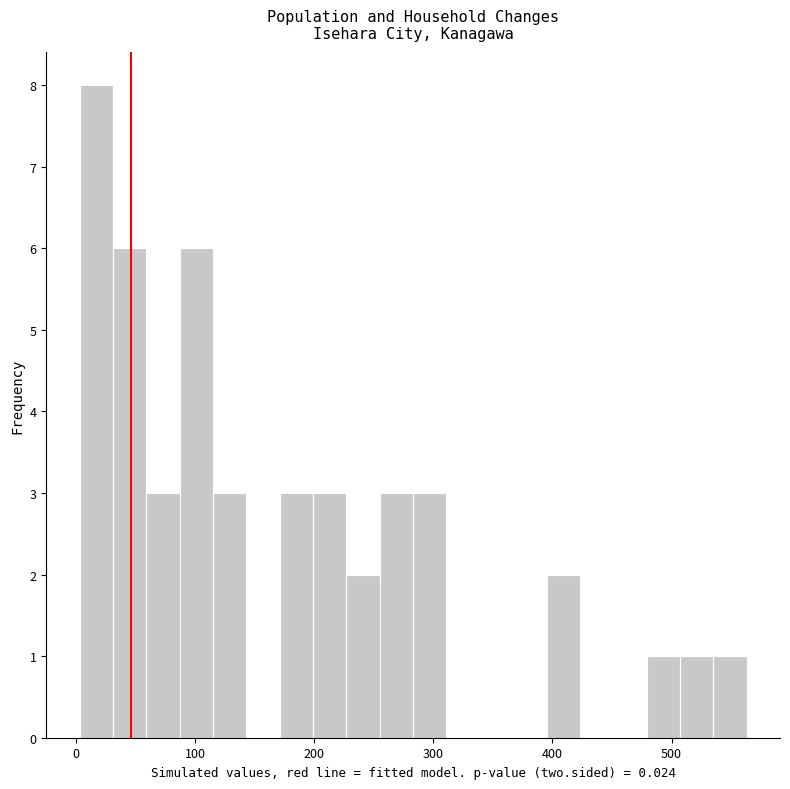

Around what value on the x-axis is the tallest bar? Give the approximate position of its centre, as read against the axis.

20